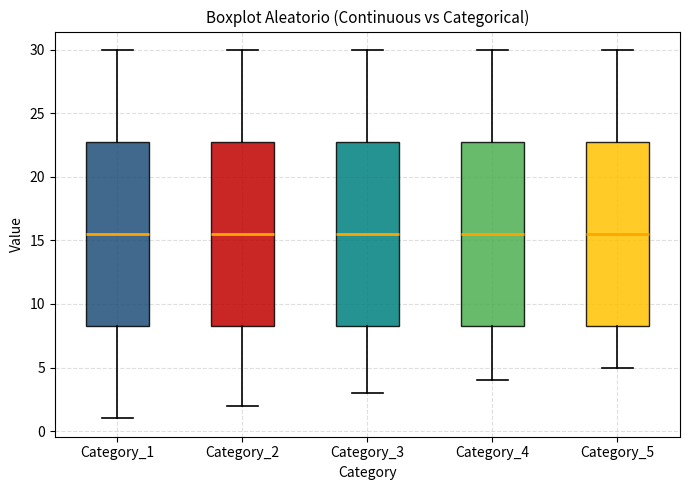

Where does the lower whisker of the box for Category_4 end on the y-axis? The values are not printed on the chart, so give them approximately, as read against the axis.

4.0